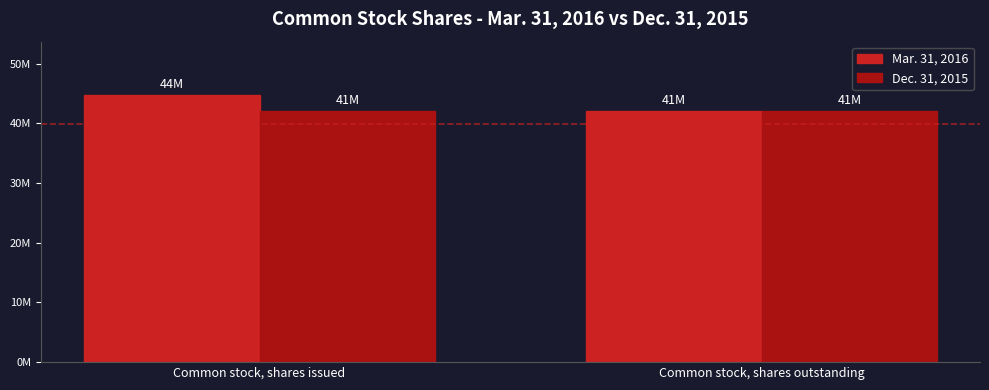

Reading left to right, what are all the values shown in this chart?

Mar. 31, 2016: Common stock, shares issued=44714000	Common stock, shares outstanding=41974000
Dec. 31, 2015: Common stock, shares issued=41974000	Common stock, shares outstanding=41974000